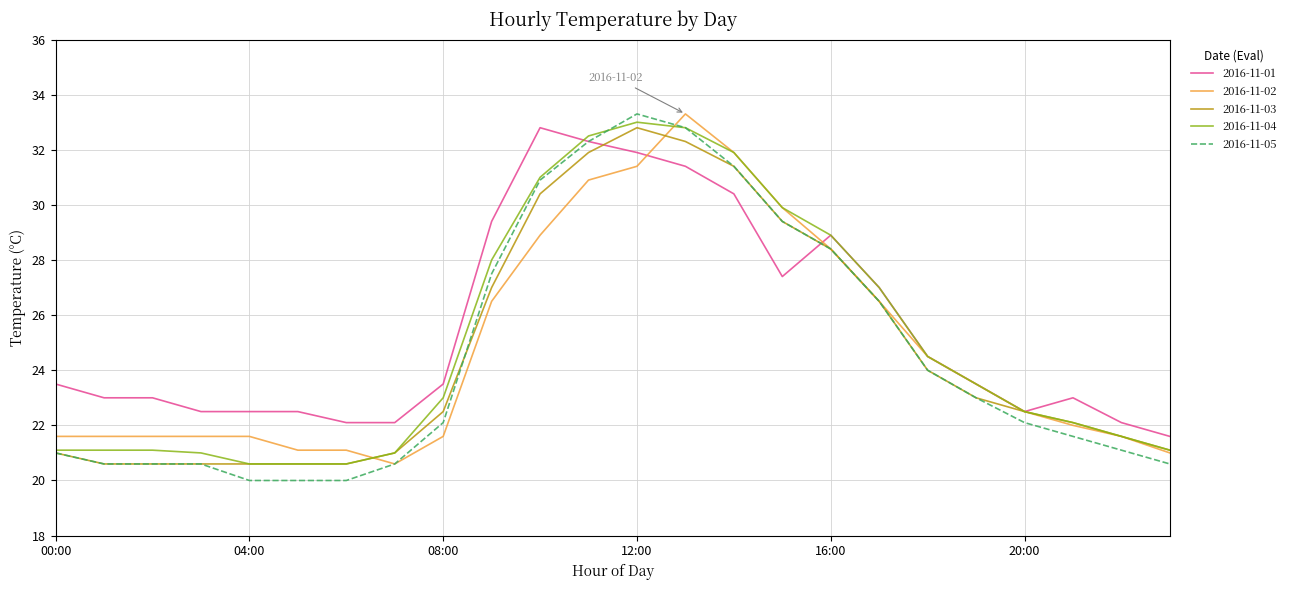

Does the chart display data point markers on the line(s)?

No